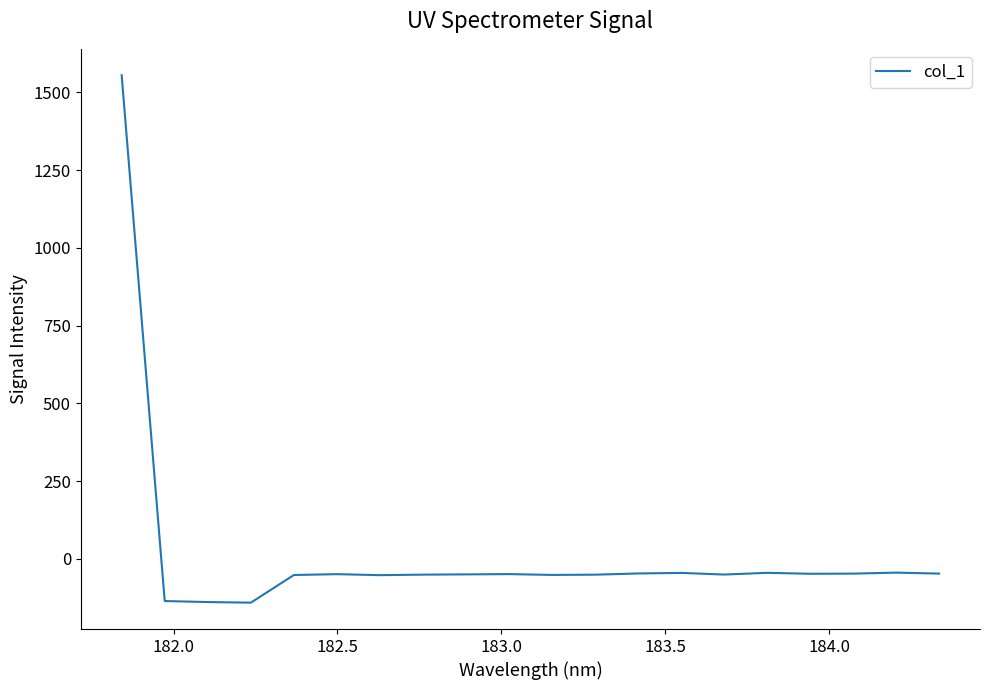

What is the difference between the maximum and minimum values?

1695.9